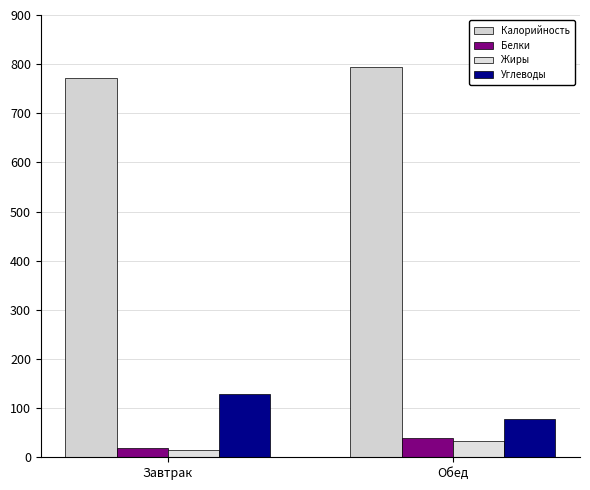

What is the spread (max minus min) of values at Обед?

760.4